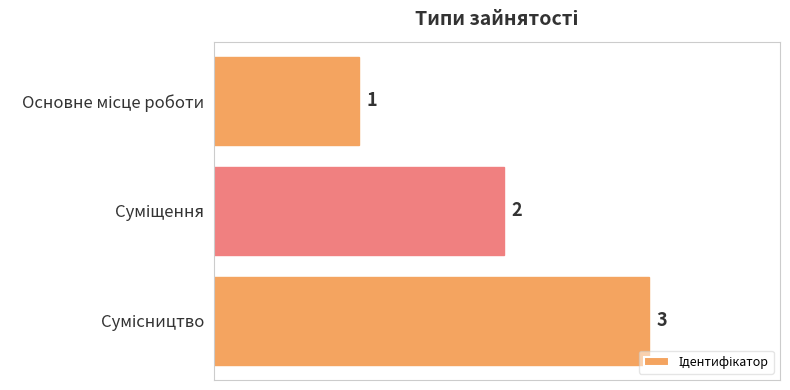

Count the values in the range 1 to 3.

3